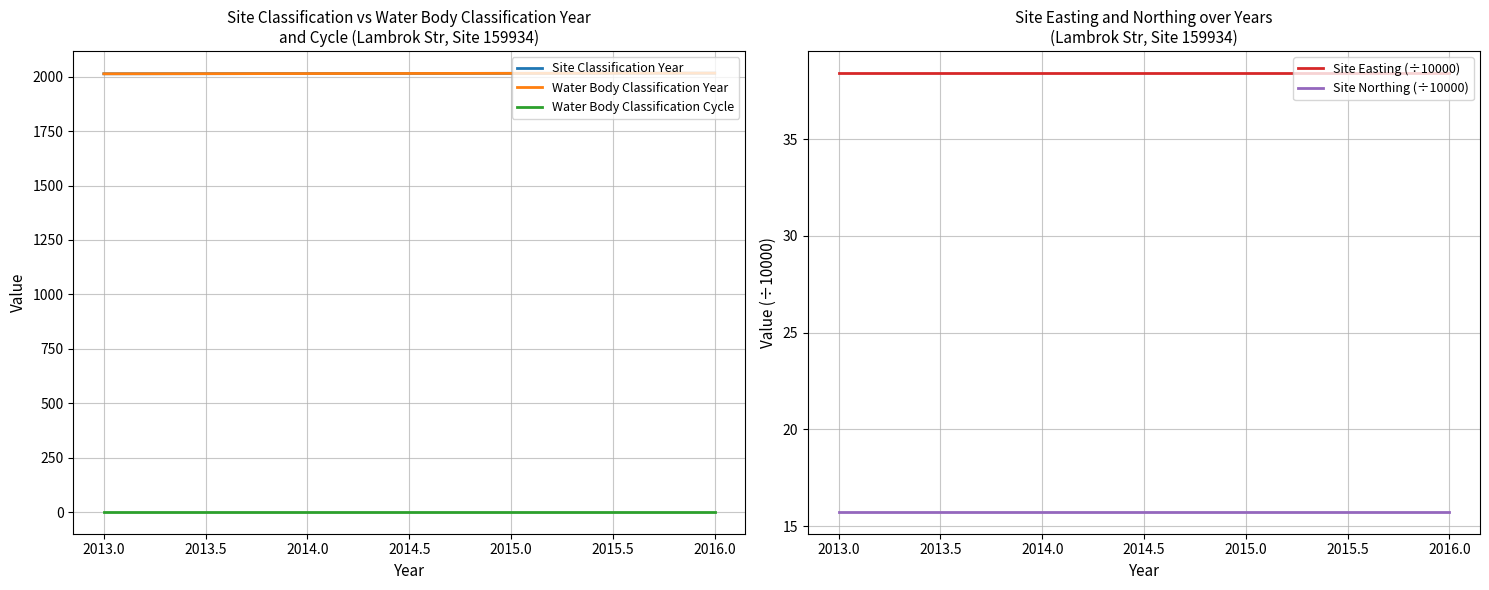

At how many categories does at least one series exceed 1580?

4